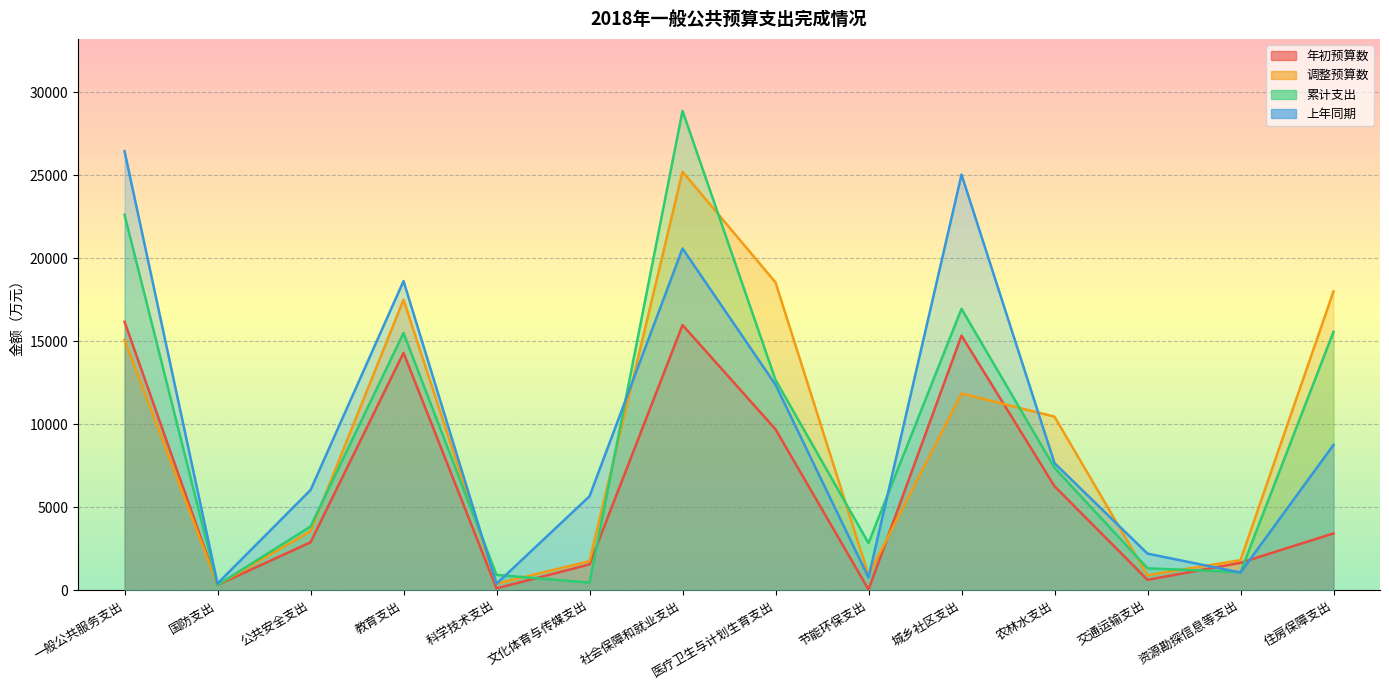

True or false: 调整预算数 has more than 2 points higher than both neighbors.

True